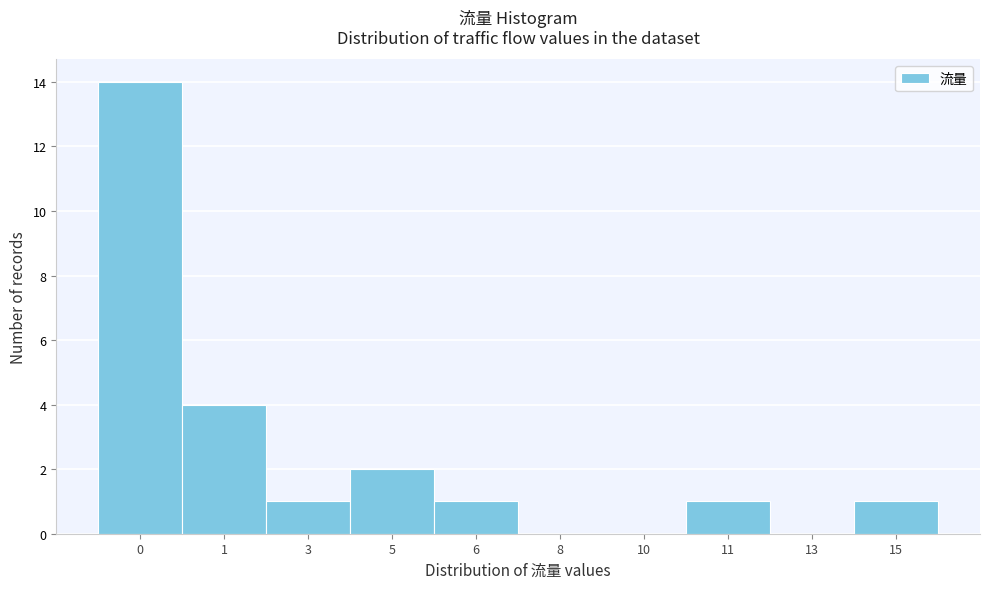

Reading left to right, transcribe all the data shown in this chart.

0=14	1=4	3=1	5=2	6=1	8=0	10=0	11=1	13=0	15=1